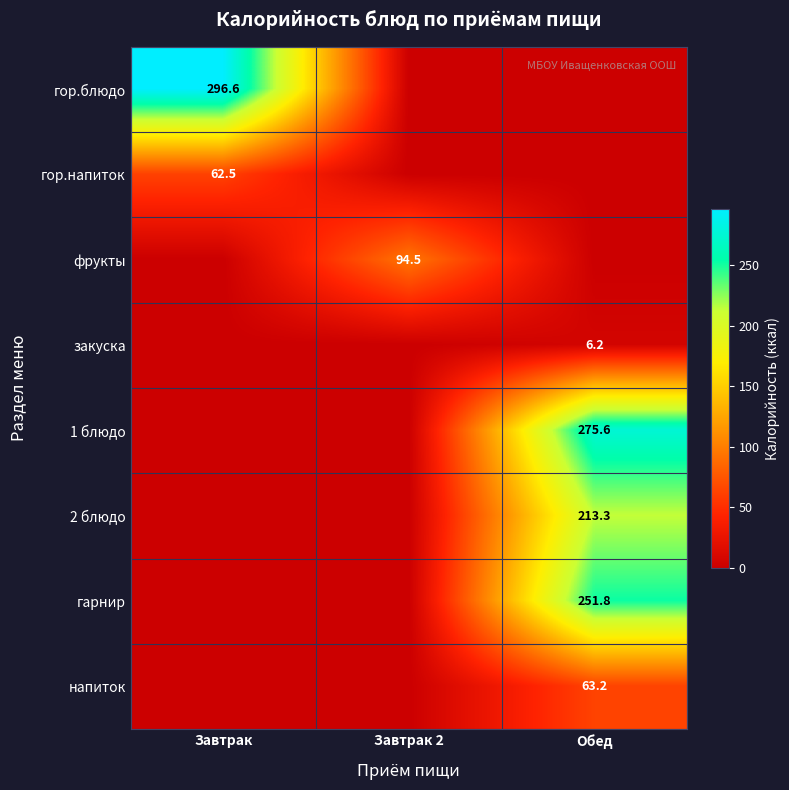

Is it true that гор.напиток equals 62.5 at Завтрак?

True